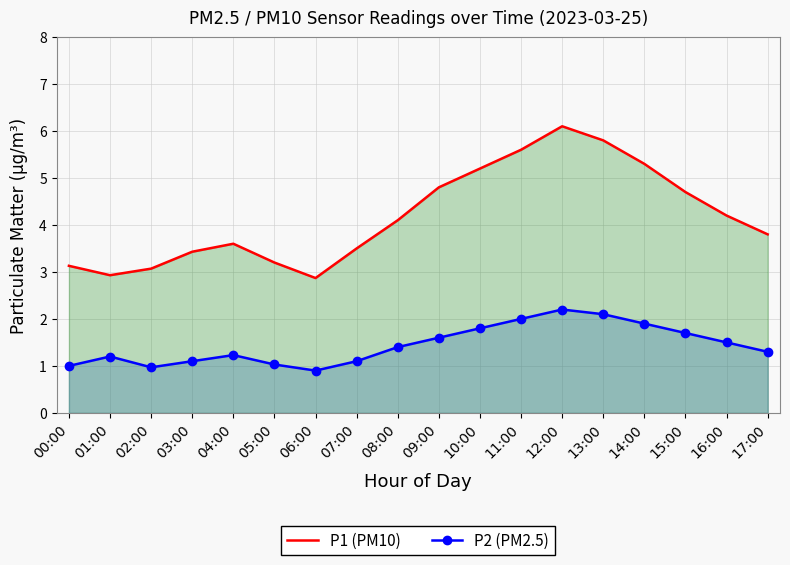

True or false: P1 (PM10) has a value of 2.0 at 03:00.

False